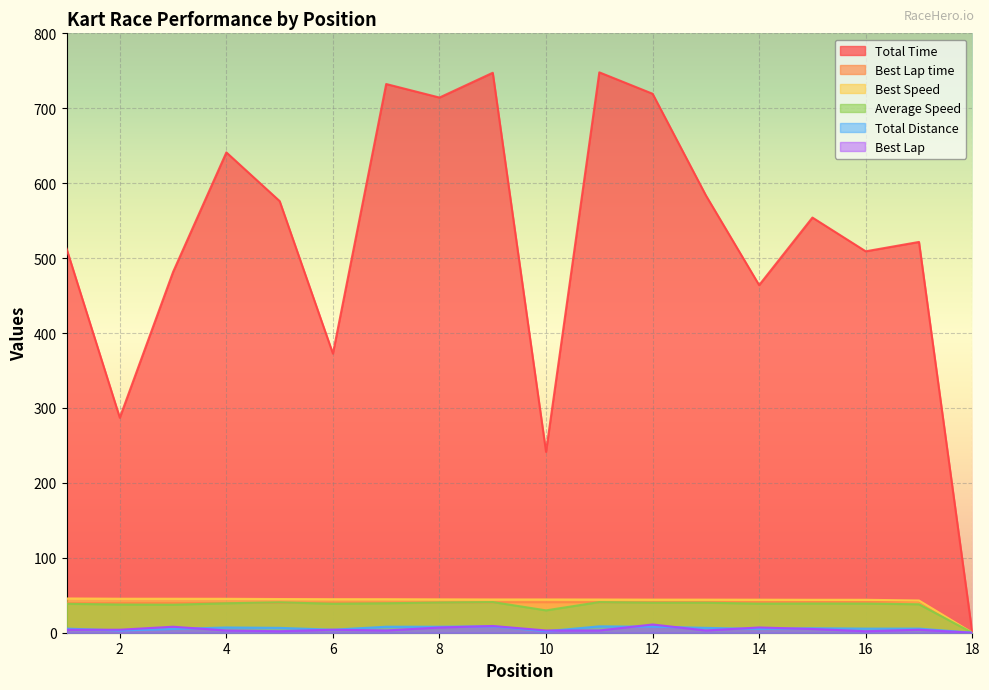

At which category does Best Lap time reach its first local peak?

17